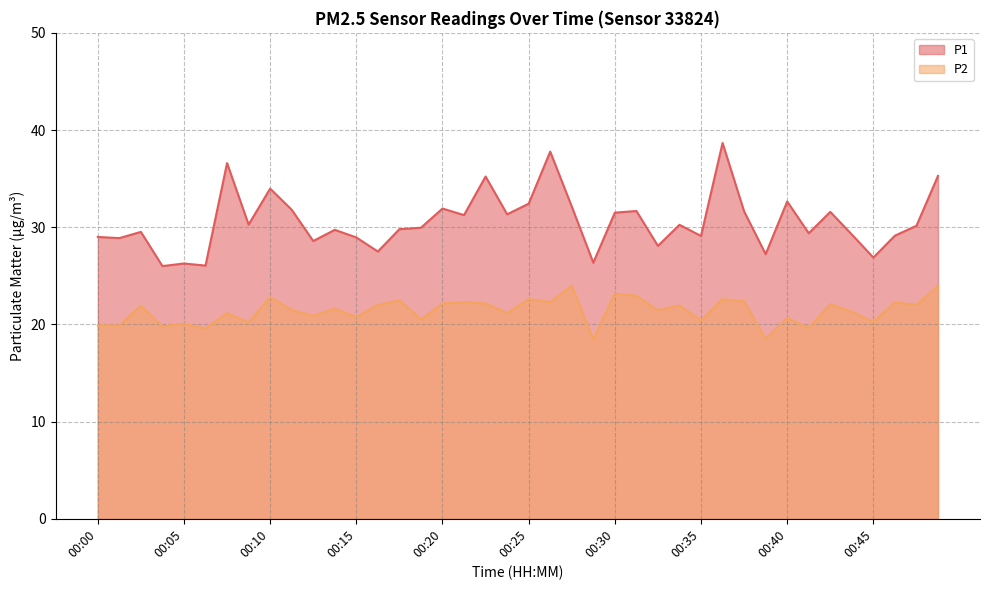

Where is the first local minimum for P2?

00:01